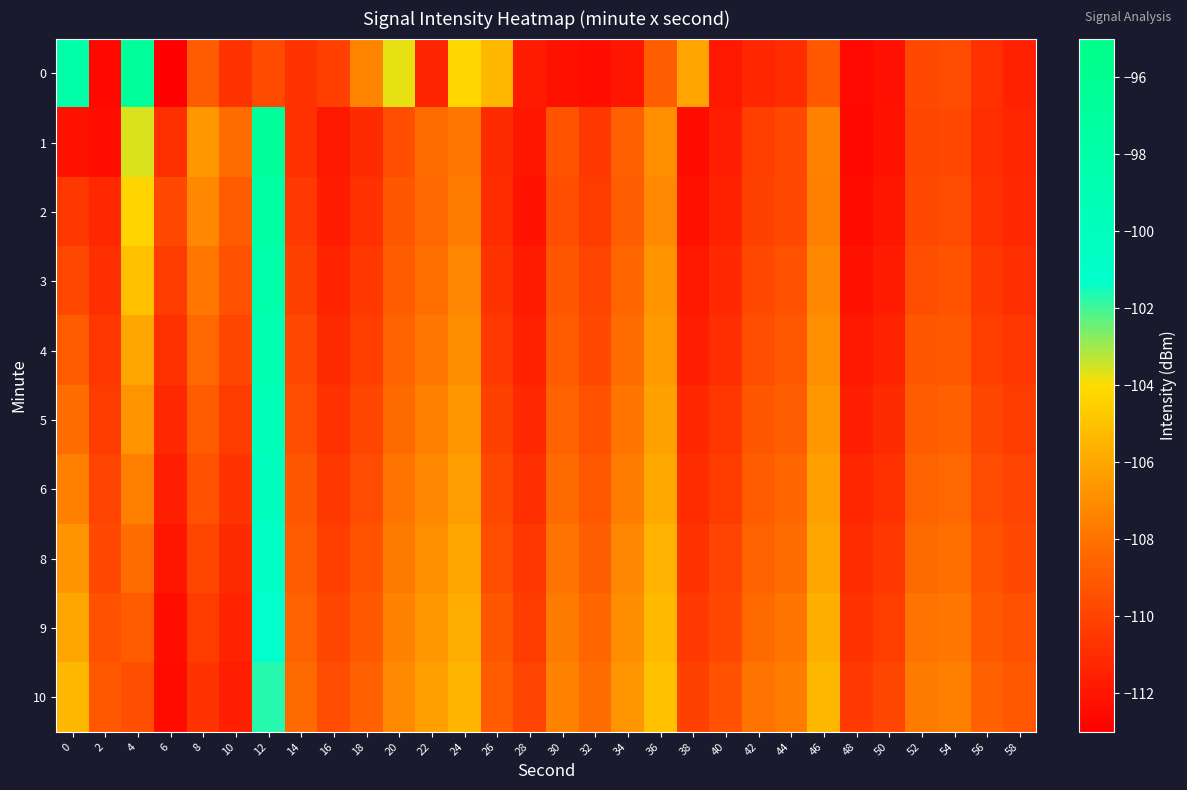

Which label corresponds to the largest value in the chart?

4